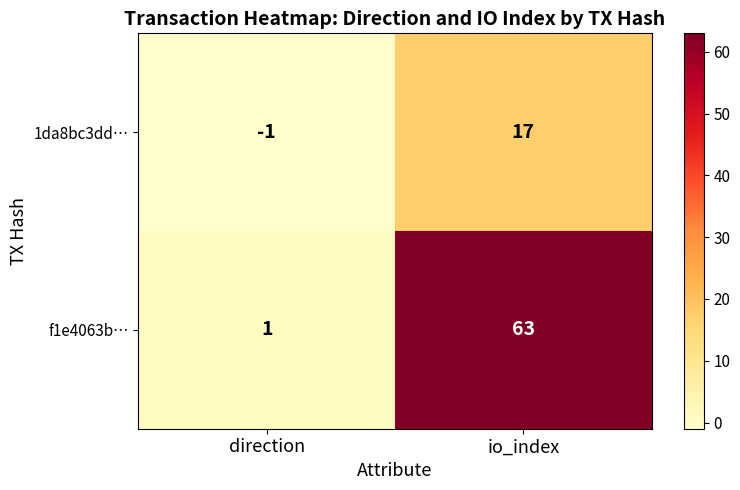

Which category has the highest value in the f1e4063b… series?

io_index